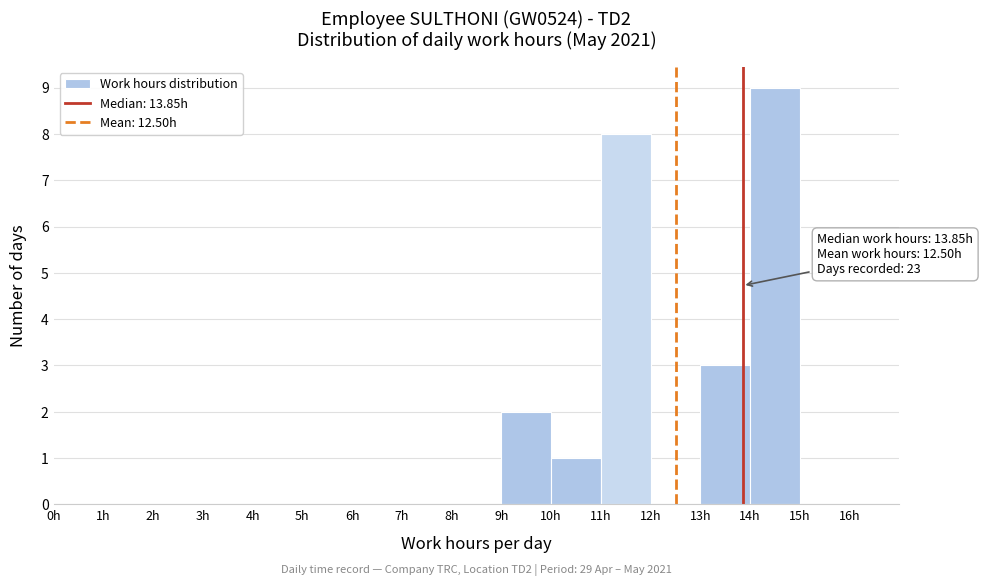

Which range on the x-axis has the tallest bar?

14 to 15